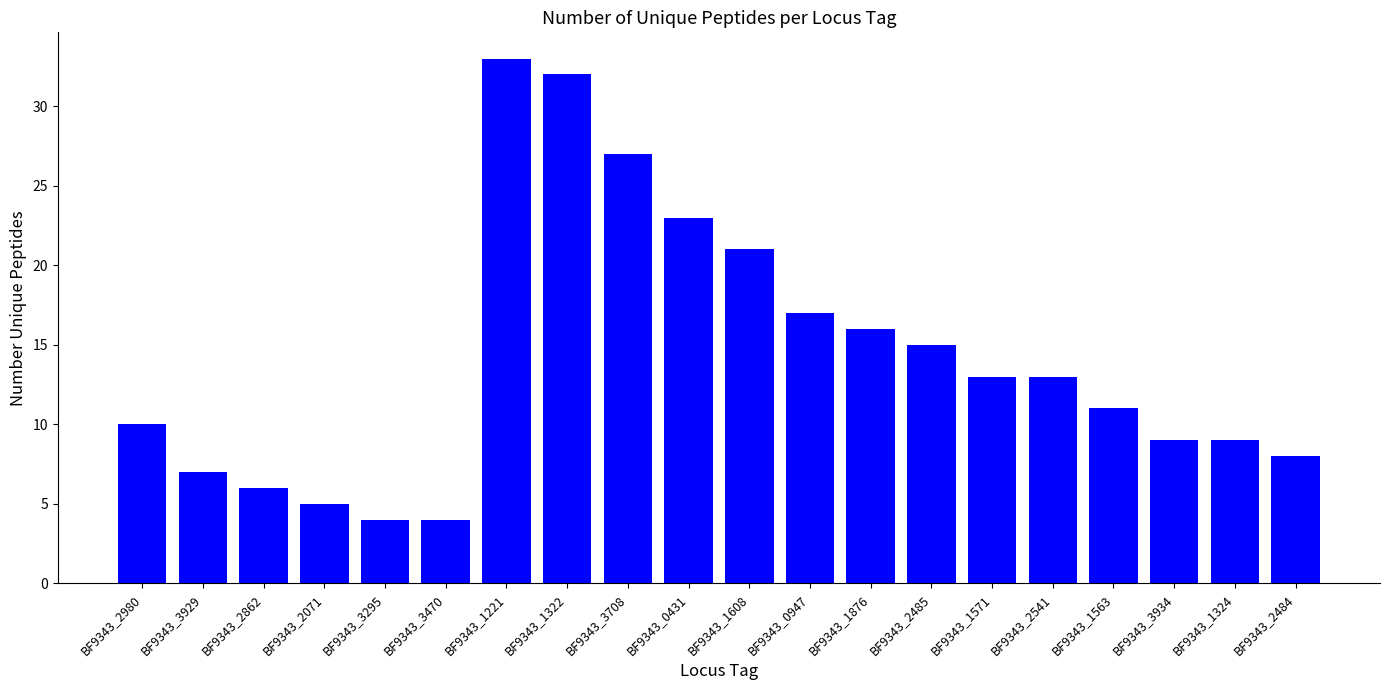

How many series are shown in this chart?

1